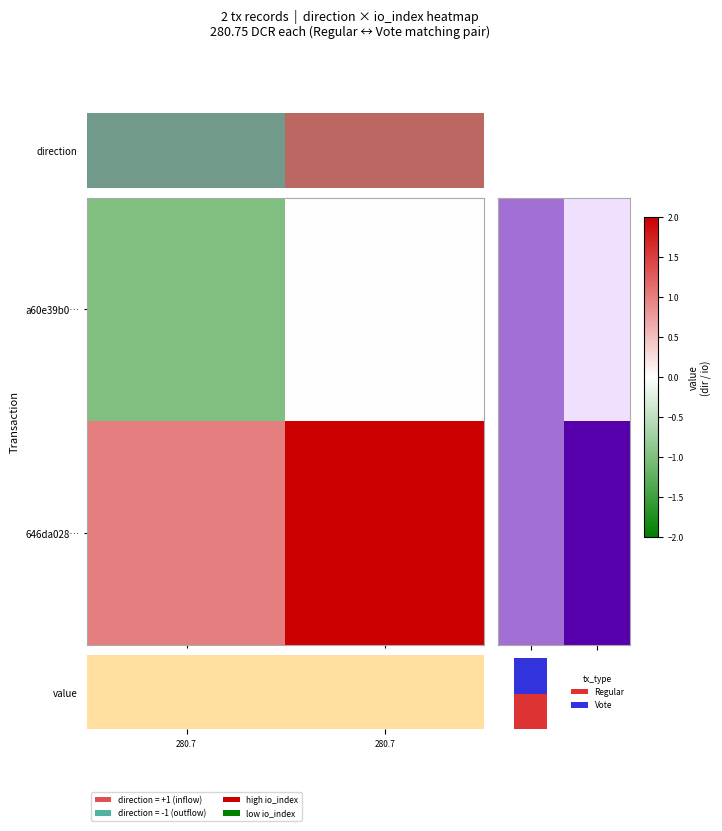

Is it true that value equals 385.9 at 280.7?

False